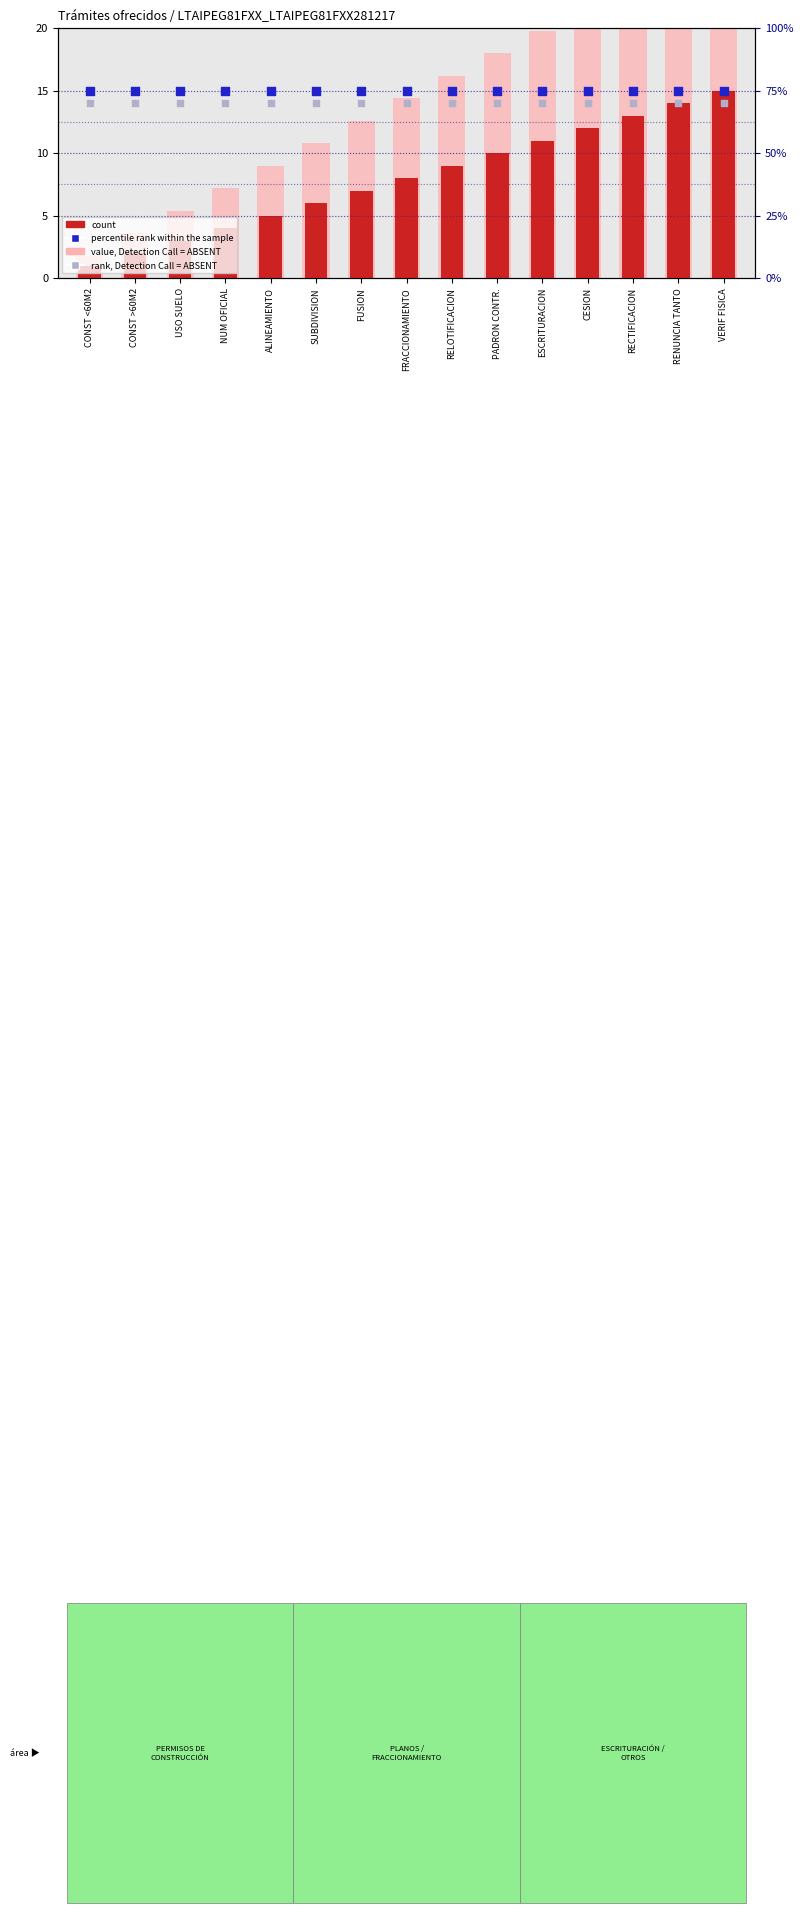

Which series has the largest Y range (max minus min)?

value, Detection Call = ABSENT